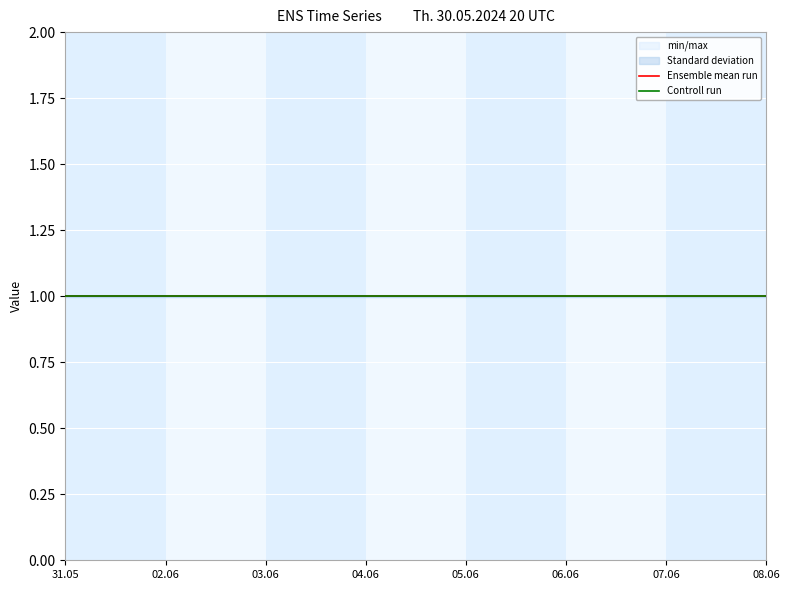

Reading left to right, what are all the values shown in this chart?

high: 1.0	1.0	1.0	1.0	1.0	1.0	1.0	1.0	1.0	1.0	1.0	1.0	1.0	1.0	1.0
actual: 1.0	1.0	1.0	1.0	1.0	1.0	1.0	1.0	1.0	1.0	1.0	1.0	1.0	1.0	1.0
low: 1.0	1.0	1.0	1.0	1.0	1.0	1.0	1.0	1.0	1.0	1.0	1.0	1.0	1.0	1.0
reference: 1.0	1.0	1.0	1.0	1.0	1.0	1.0	1.0	1.0	1.0	1.0	1.0	1.0	1.0	1.0